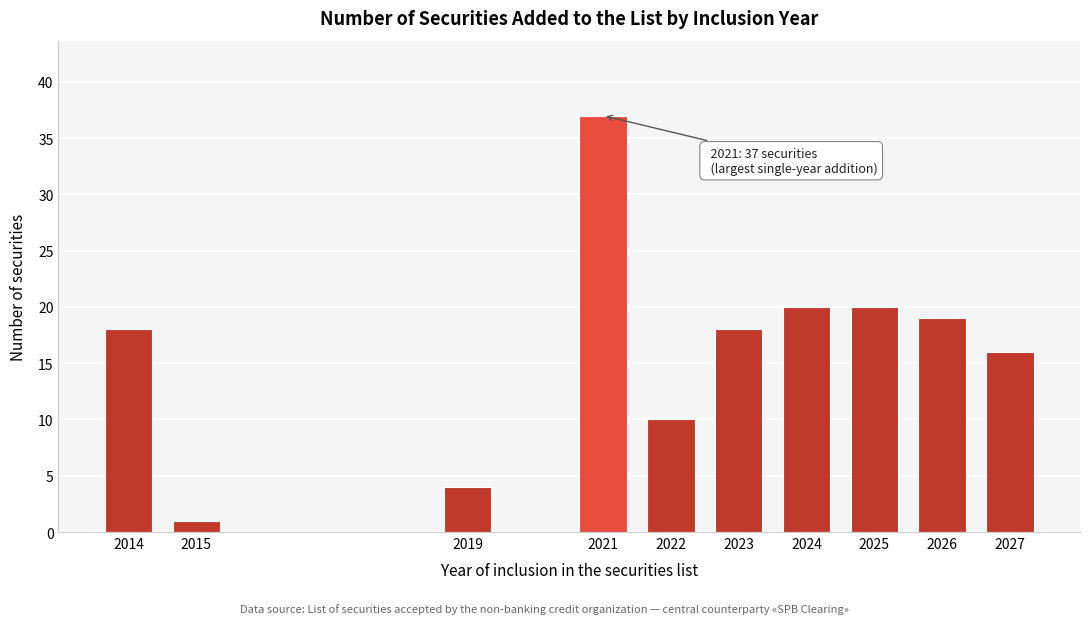

Reading left to right, transcribe all the data shown in this chart.

18	1	4	37	10	18	20	20	19	16